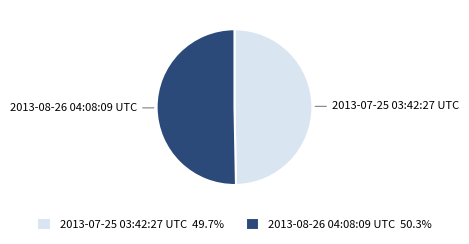

True or false: 2013-08-26 04:08:09 UTC accounts for 35% of the total.

False